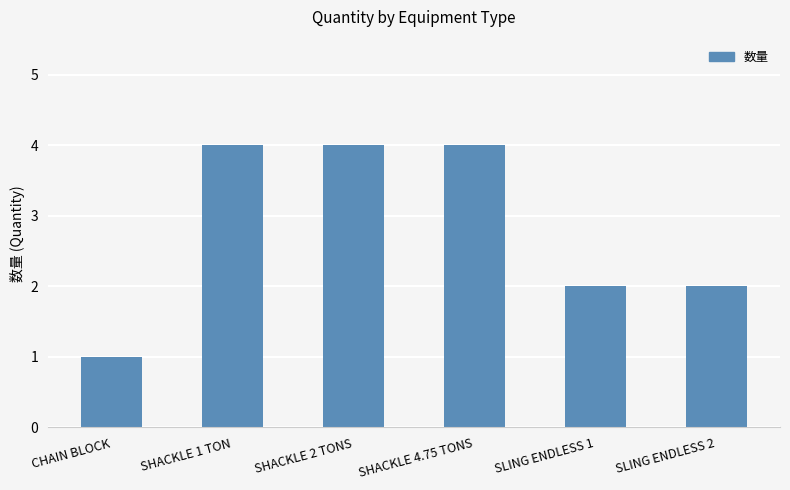

Read the value at SLING ENDLESS 2.

2